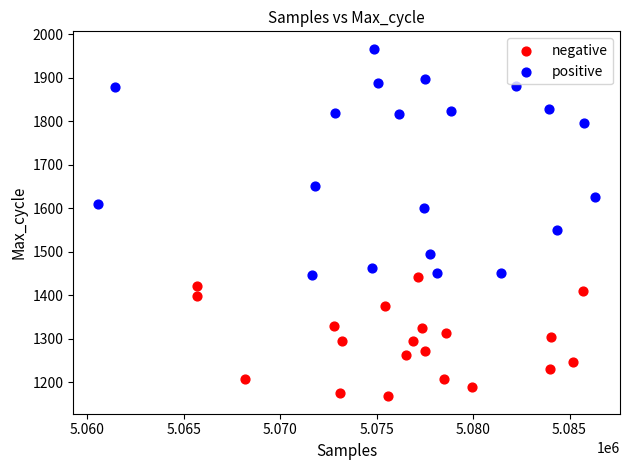

Which series reaches the maximum Y coordinate?

positive